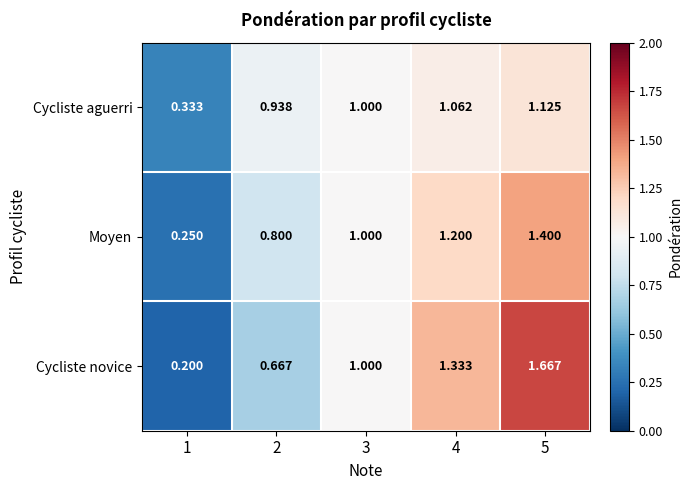

Which series has the largest range (max minus min)?

Cycliste novice